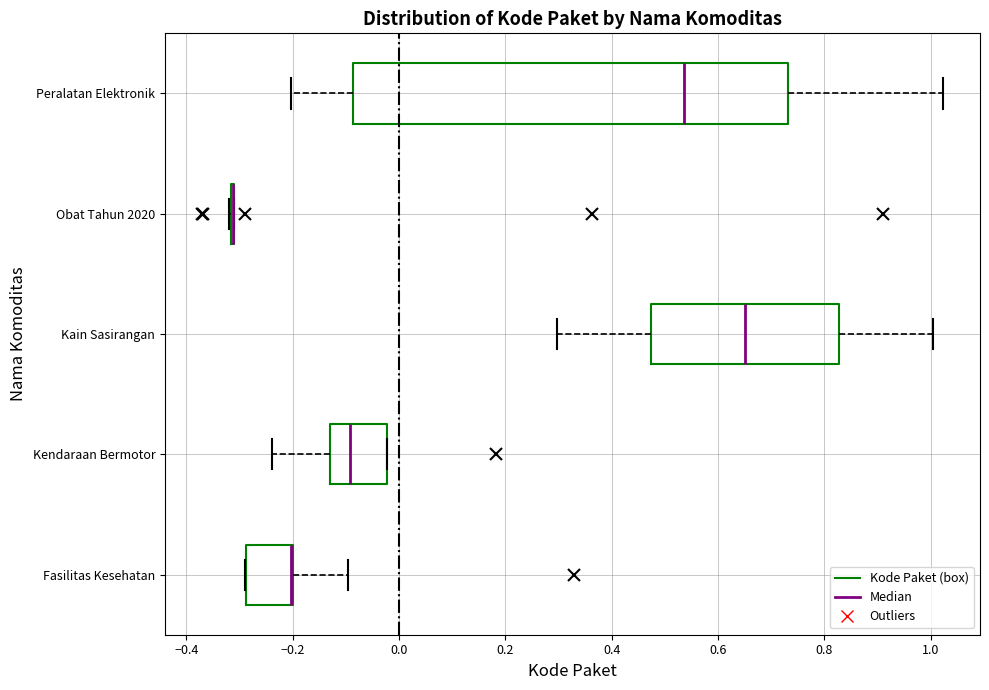

Comparing the boxes themselves (not the whiskers), which one is the widest?

Peralatan Elektronik